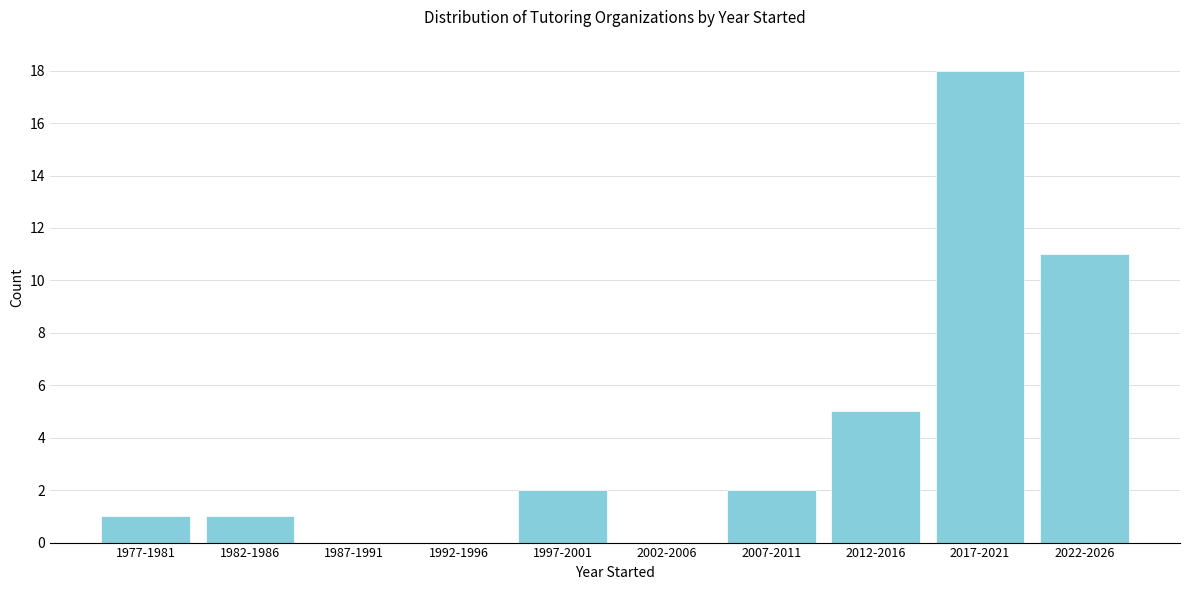

Reading left to right, extract all data points from this chart.

1977-1981=1	1982-1986=1	1987-1991=0	1992-1996=0	1997-2001=2	2002-2006=0	2007-2011=2	2012-2016=5	2017-2021=18	2022-2026=11